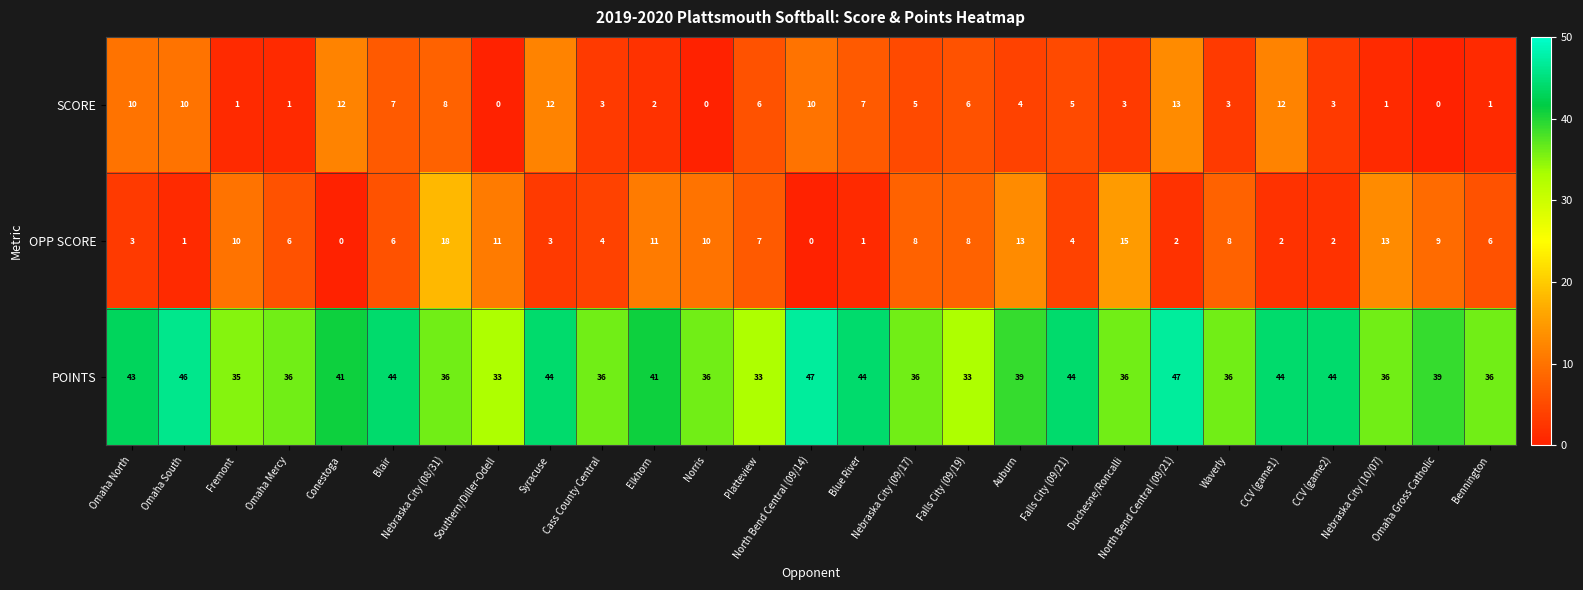

What is the difference between the OPP SCORE values at Nebraska City (09/17) and CCV (game1)?

6